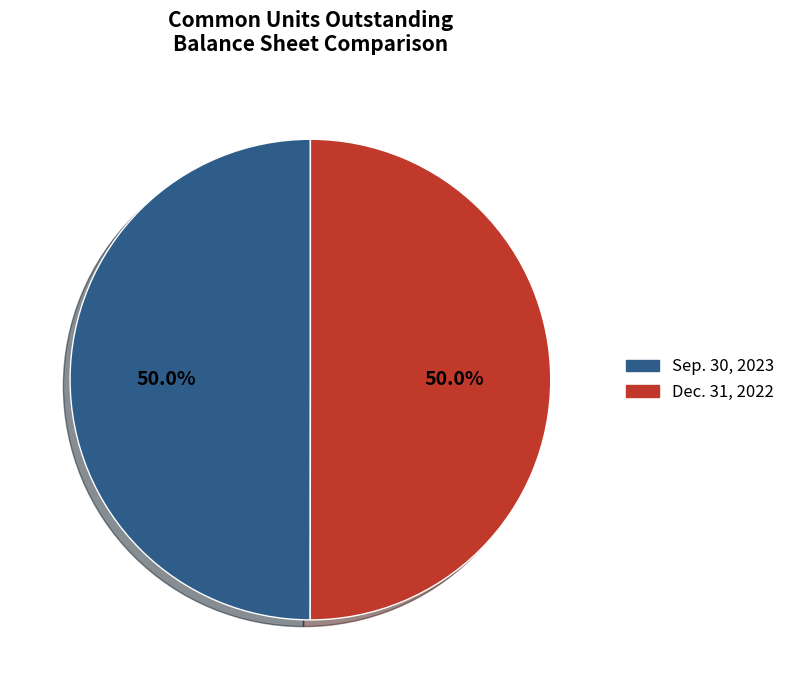

True or false: Sep. 30, 2023 accounts for 50% of the total.

True